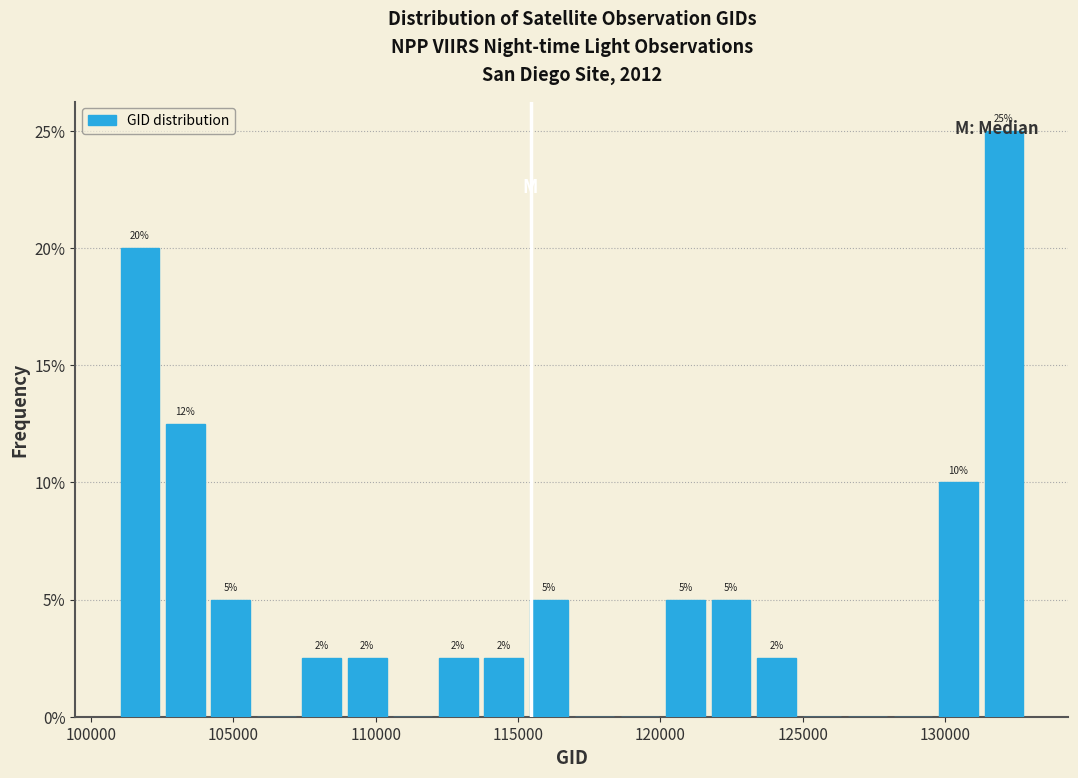

Around what value on the x-axis is the tallest bar? Give the approximate position of its centre, as read against the axis.

132000